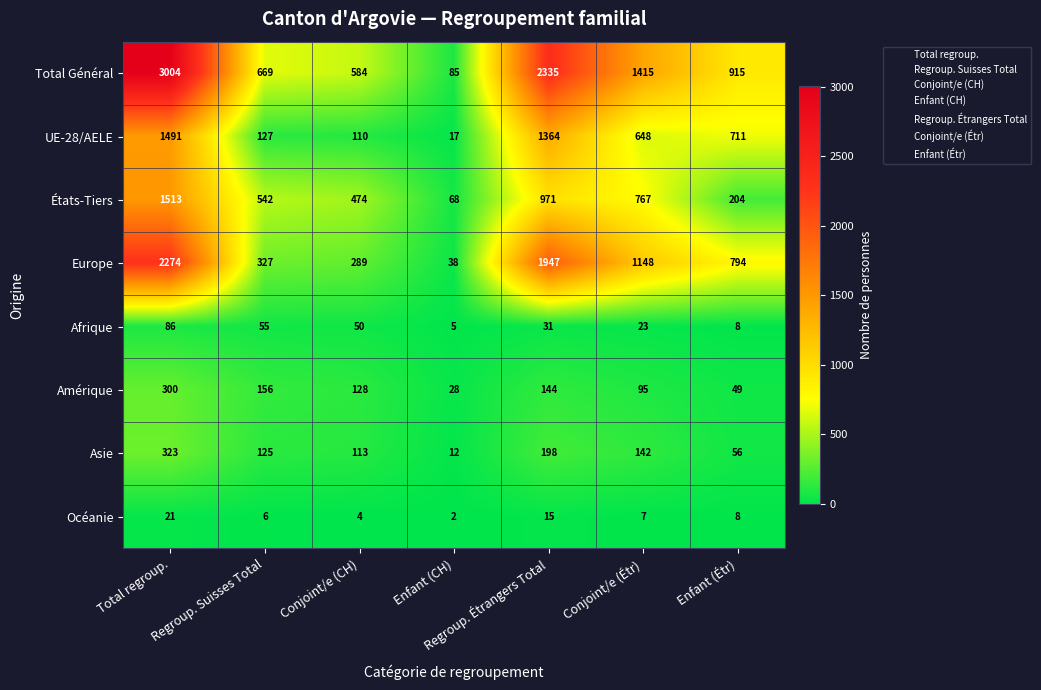

Which series has the largest range (max minus min)?

Total Général